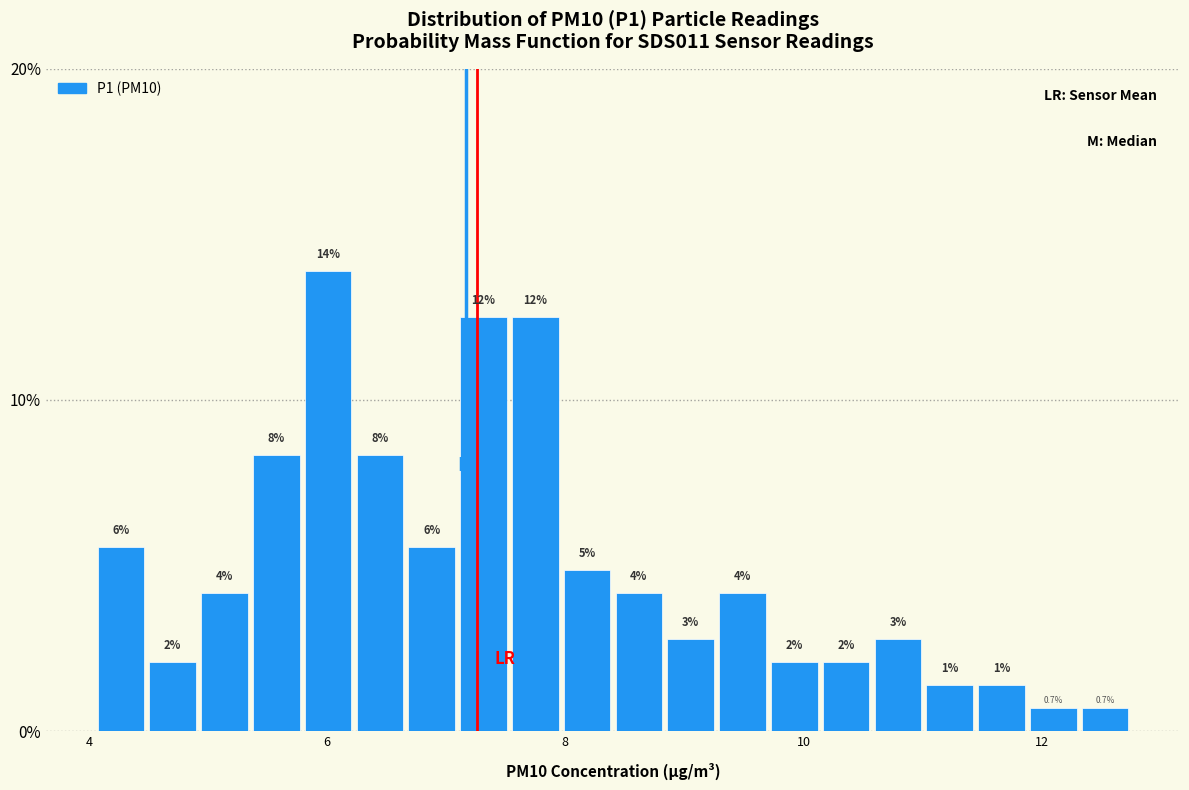

Read against the x-axis, roughly where is the centre of the tallest bar?

6.0